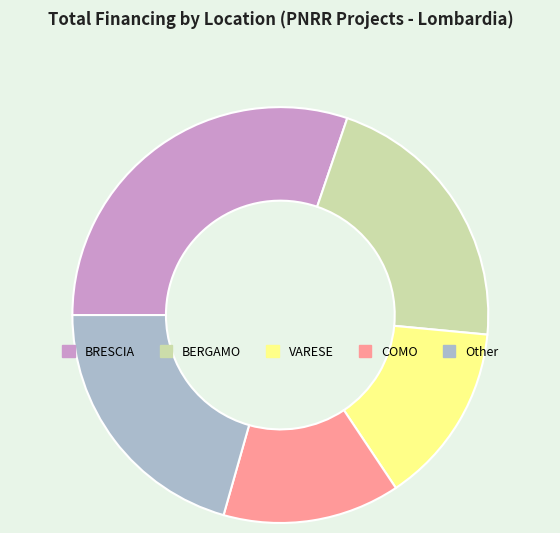

True or false: COMO accounts for 27% of the total.

False